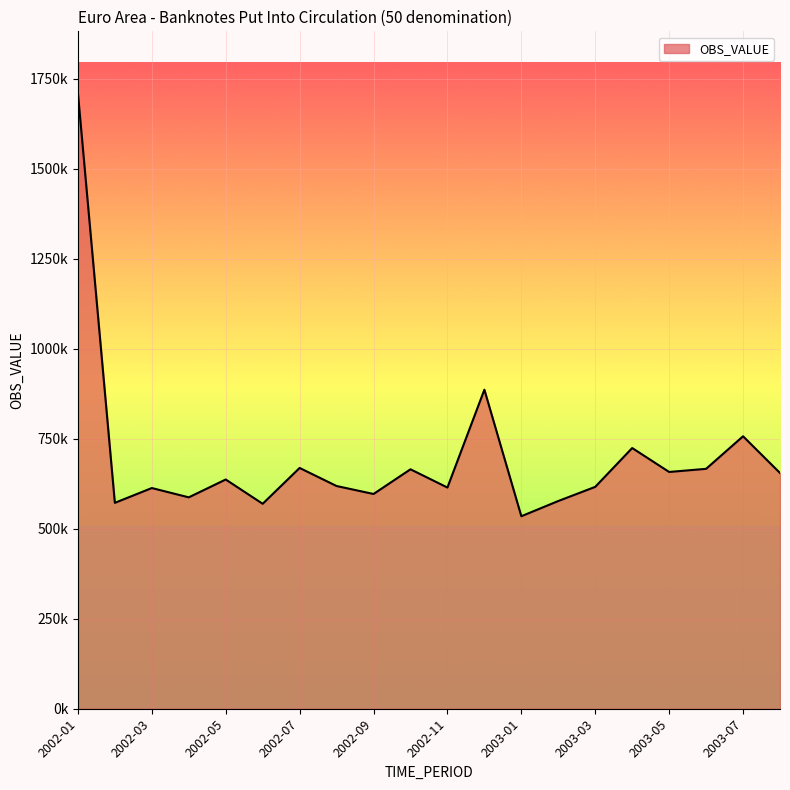

List the labels in order of value, largest first.

2002-01, 2002-12, 2003-07, 2003-04, 2002-07, 2003-06, 2002-10, 2003-05, 2003-08, 2002-05, 2002-08, 2003-03, 2002-11, 2002-03, 2002-09, 2002-04, 2003-02, 2002-02, 2002-06, 2003-01